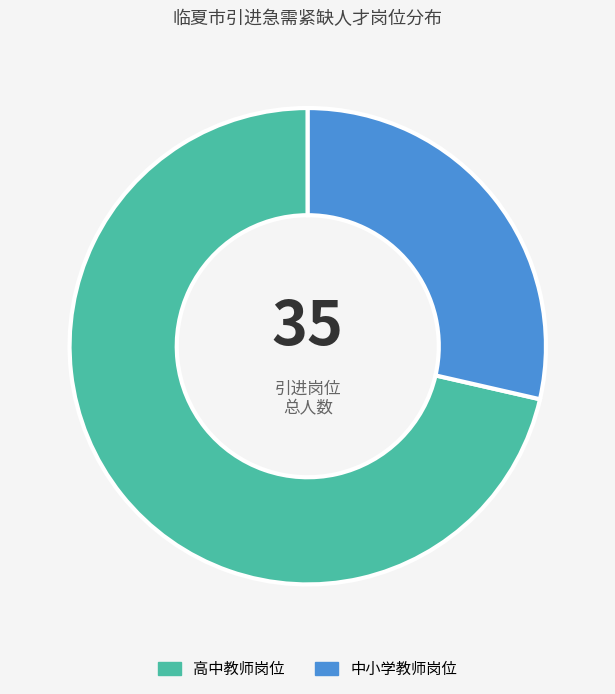

The 高中教师岗位 slice represents 61% of the pie. True or false?

False